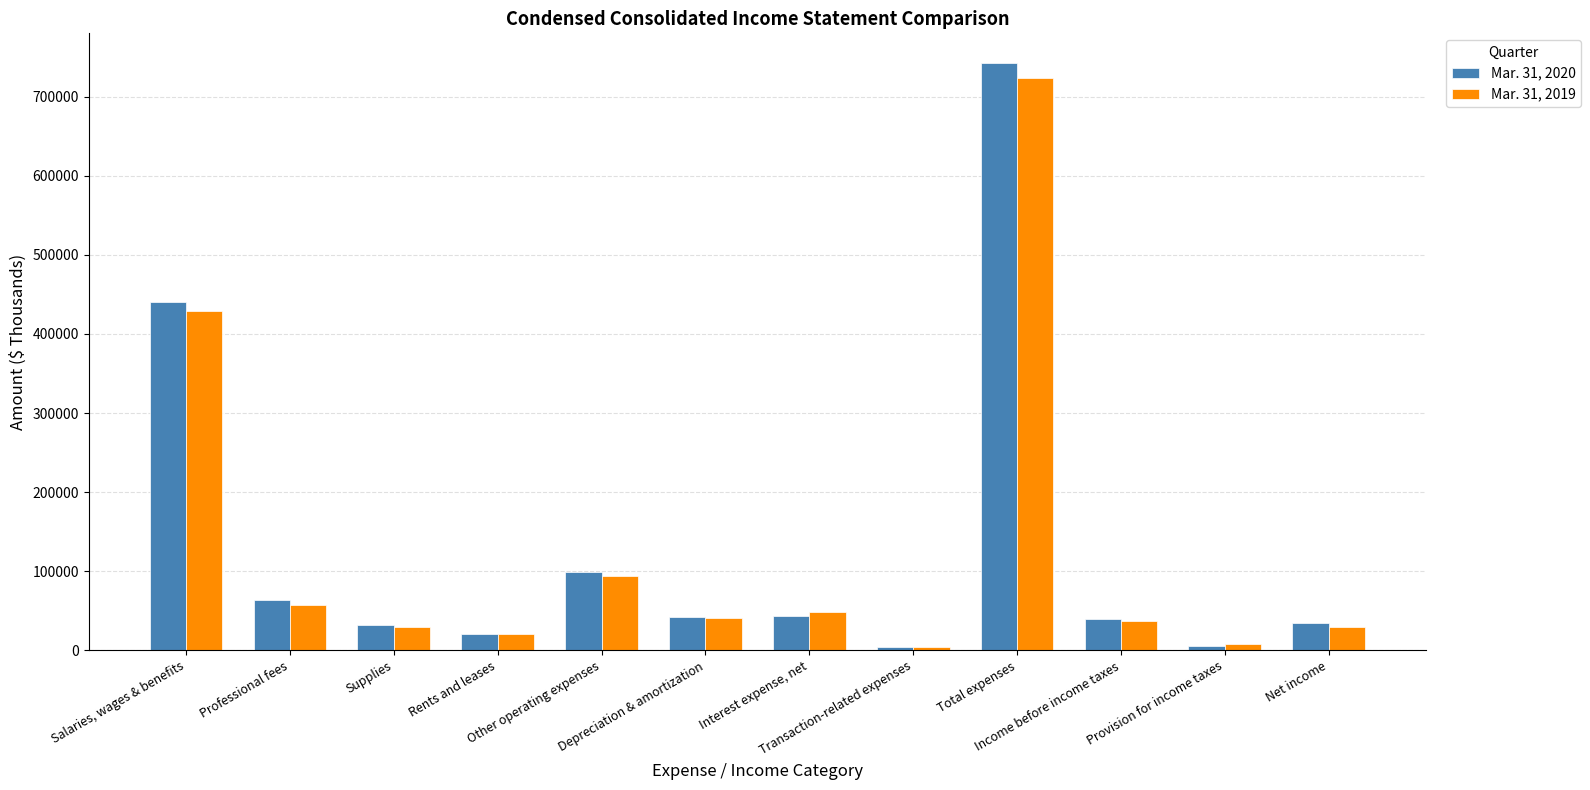

Rank the series at Transaction-related expenses from lowest to highest value.

Mar. 31, 2020, Mar. 31, 2019